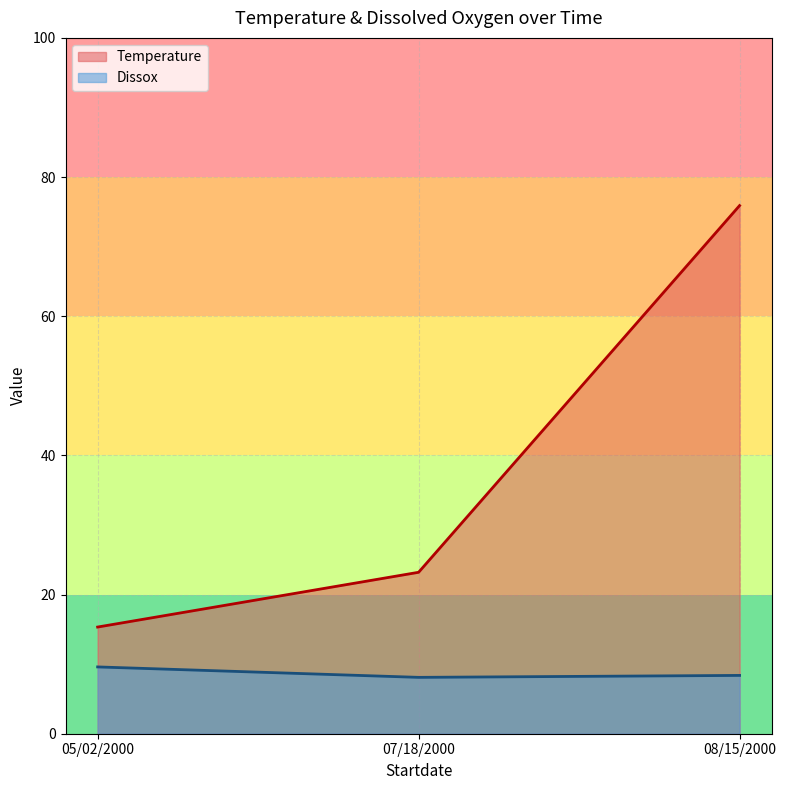

How many lines are shown in the chart?

2